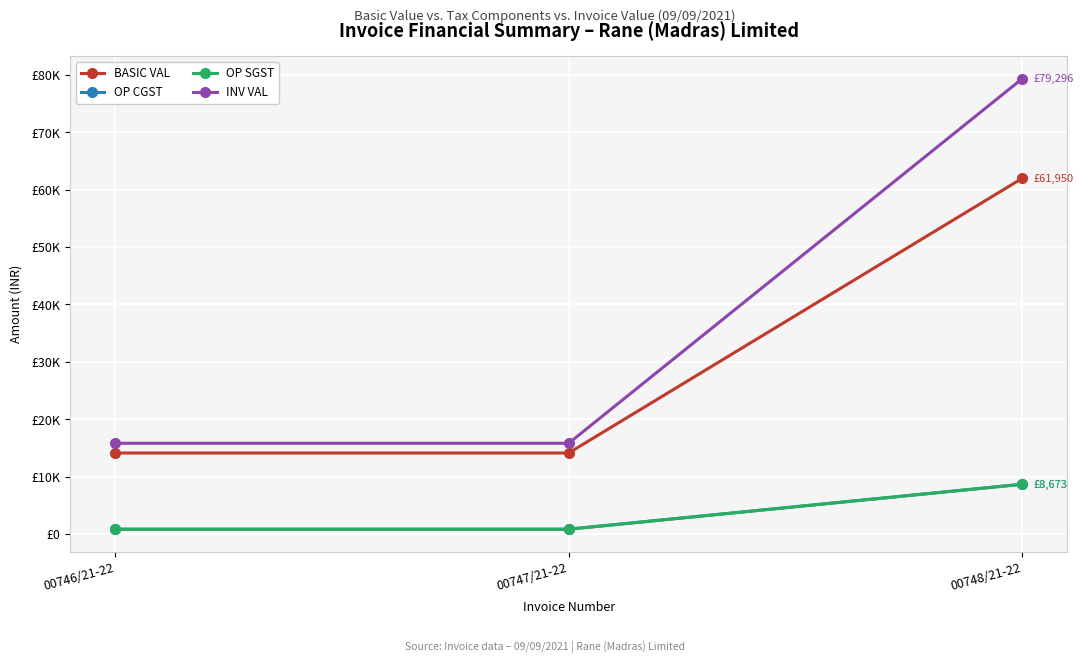

Does the chart have visible grid lines?

Yes